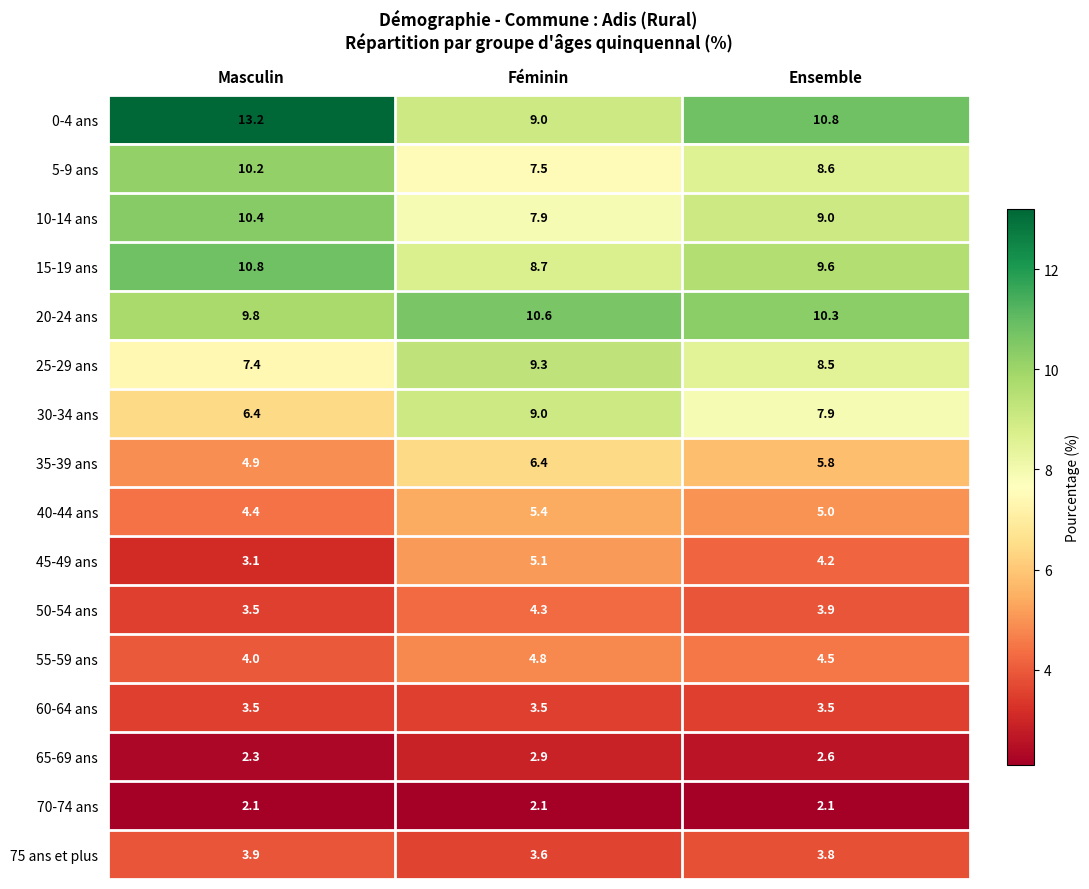

What is the difference between the 35-39 ans values at Féminin and Masculin?

1.5